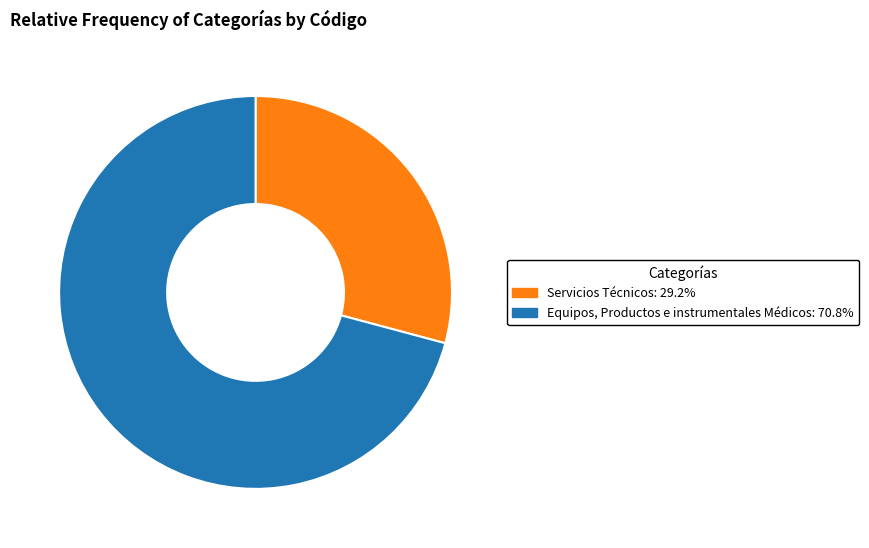

How many slices are in this pie chart?

2